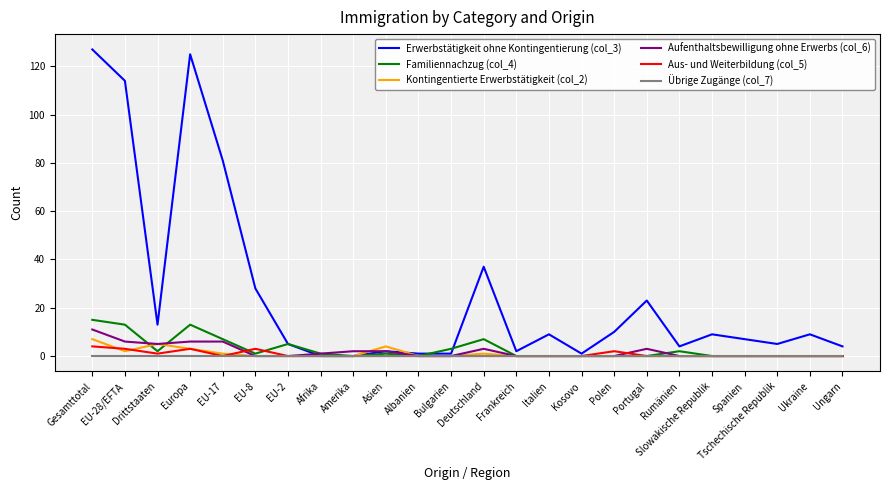

What is the highest value of the Aus- und Weiterbildung (col_5) series?

4